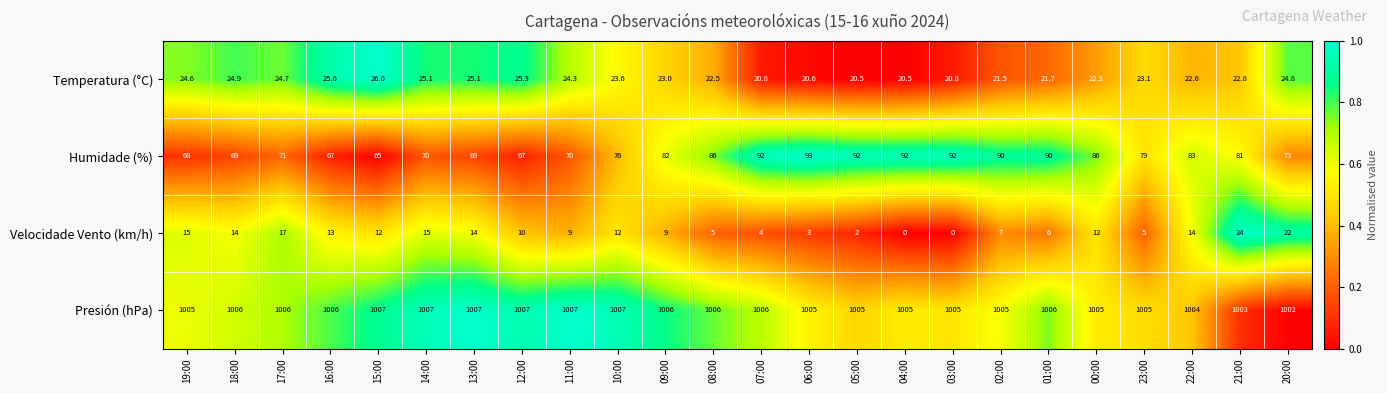

At 11:00, list the series in order from smallest to largest.

Velocidade Vento (km/h), Temperatura (°C), Humidade (%), Presión (hPa)